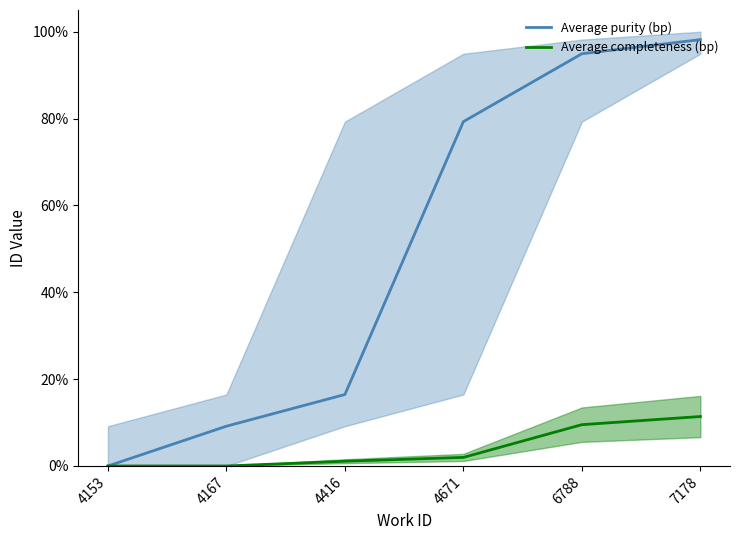

How many lines are shown in the chart?

2